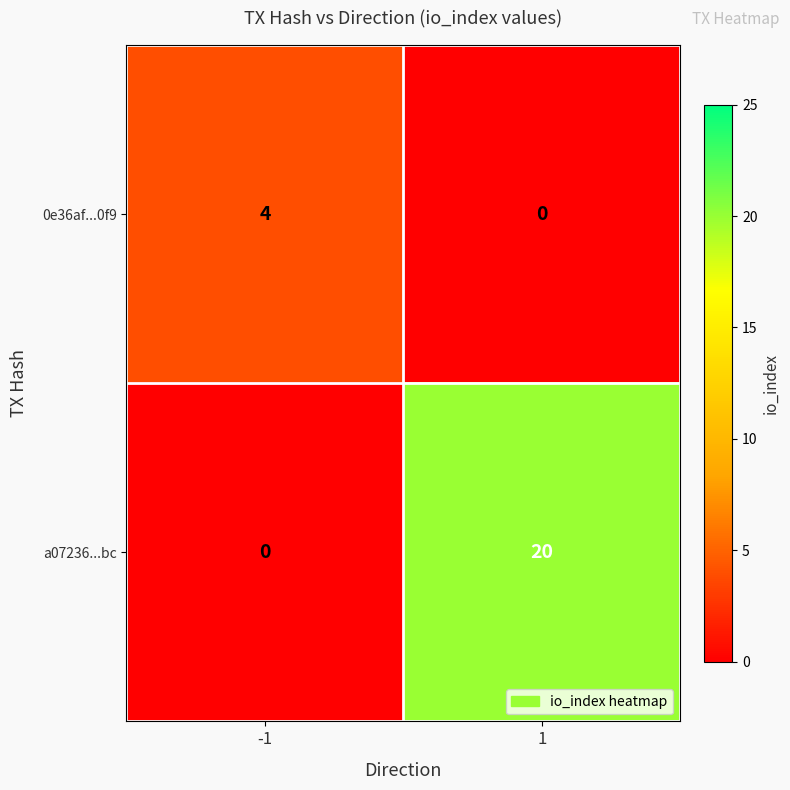

How many categories are shown in the chart?

2